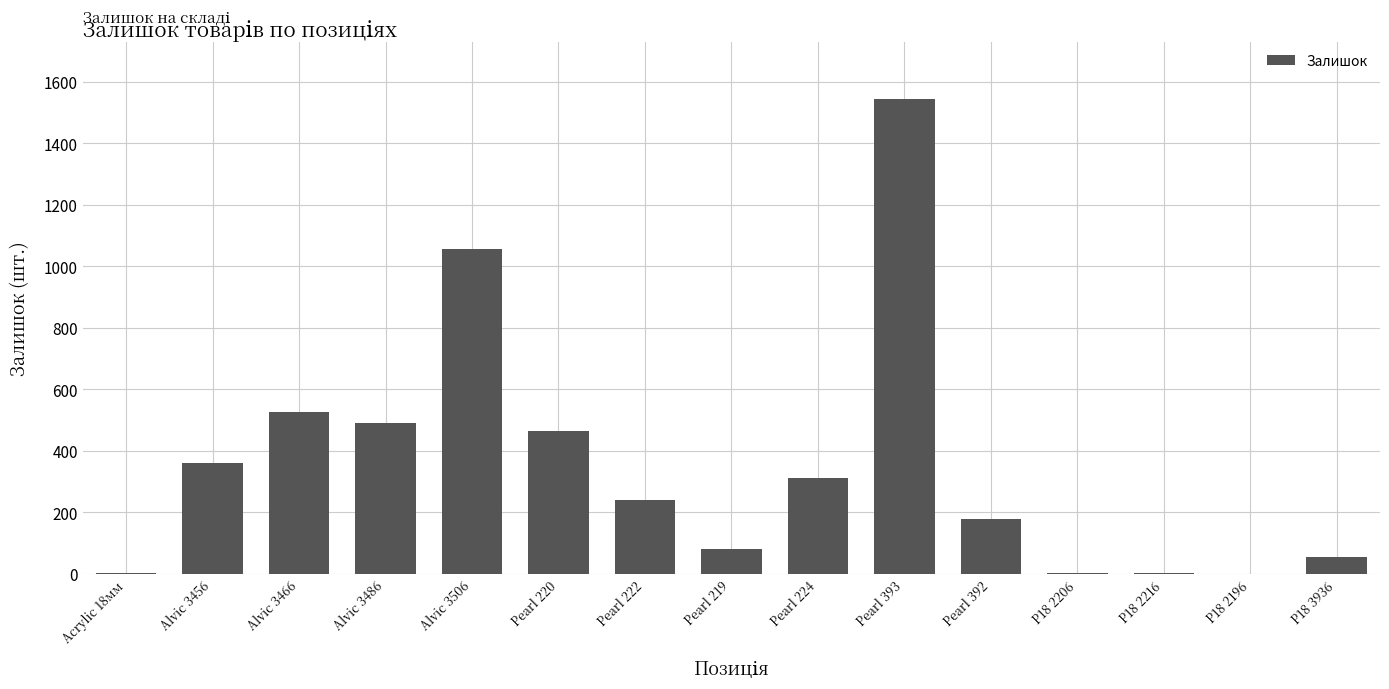

What is the change in value from Pearl 392 to P18 2216?

-177